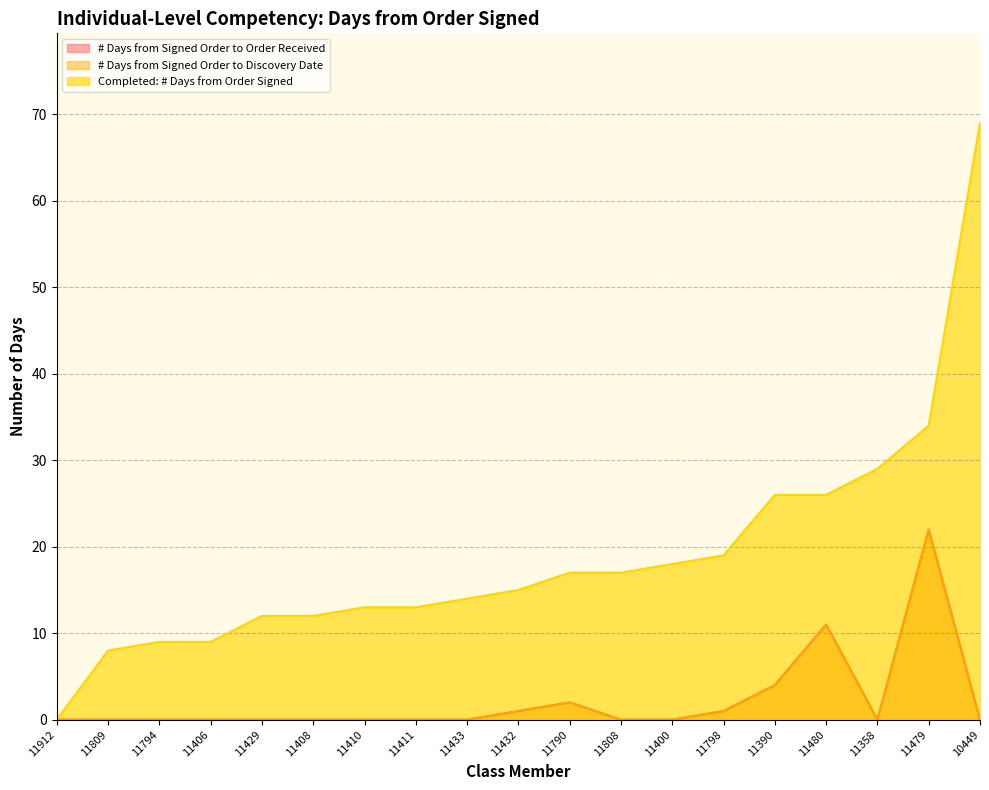

Reading right to left, what are all the values shown in this chart?

# Days from Signed Order to Order Received: 10449=0	11479=22	11358=0	11480=11	11390=4	11798=1	11400=0	11808=0	11790=2	11432=1	11433=0	11411=0	11410=0	11408=0	11429=0	11406=0	11794=0	11809=0	11912=0
# Days from Signed Order to Discovery Date: 10449=0	11479=22	11358=0	11480=11	11390=4	11798=1	11400=0	11808=0	11790=2	11432=1	11433=0	11411=0	11410=0	11408=0	11429=0	11406=0	11794=0	11809=0	11912=0
Completed: # Days from Order Signed: 10449=69	11479=34	11358=29	11480=26	11390=26	11798=19	11400=18	11808=17	11790=17	11432=15	11433=14	11411=13	11410=13	11408=12	11429=12	11406=9	11794=9	11809=8	11912=0